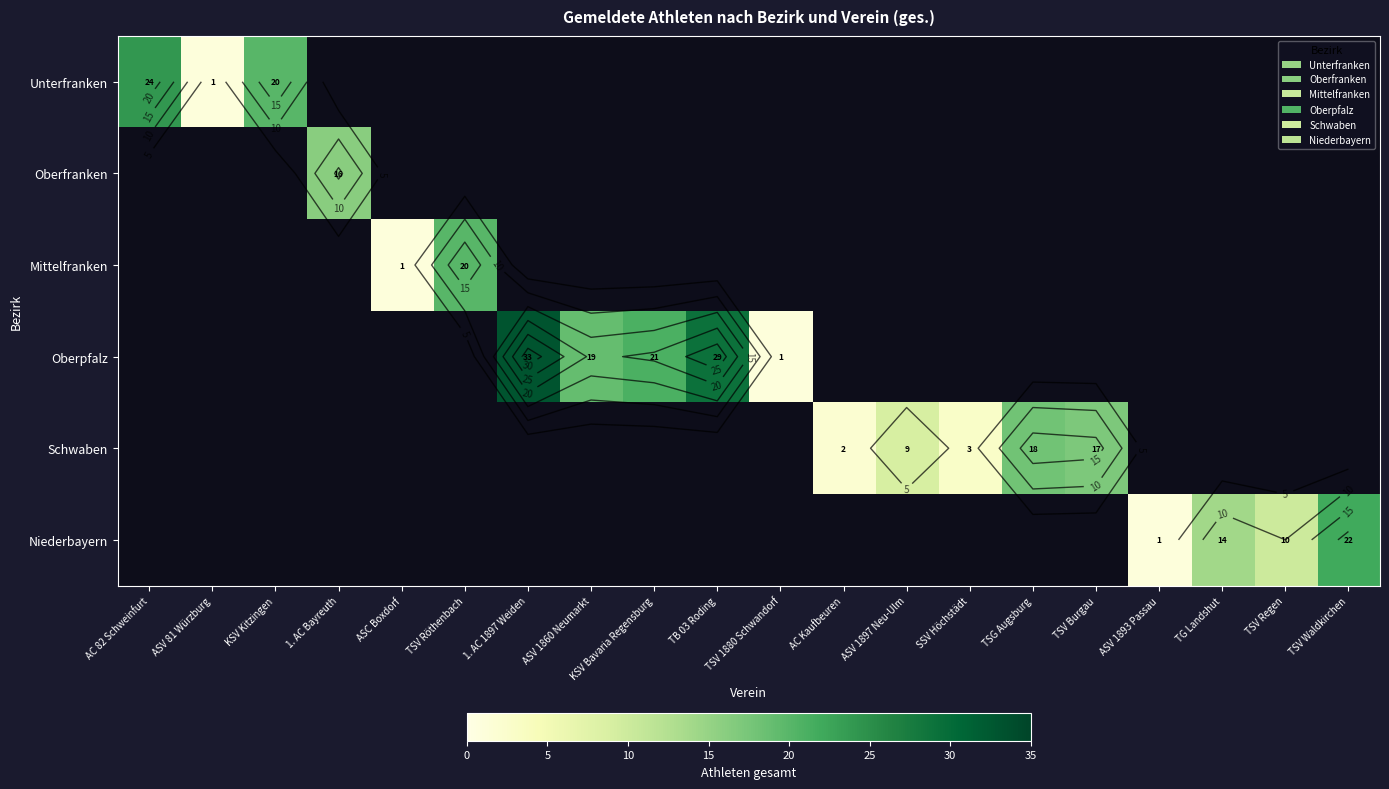

Which has a higher value, ASV 1897 Neu-Ulm or AC 82 Schweinfurt?

AC 82 Schweinfurt